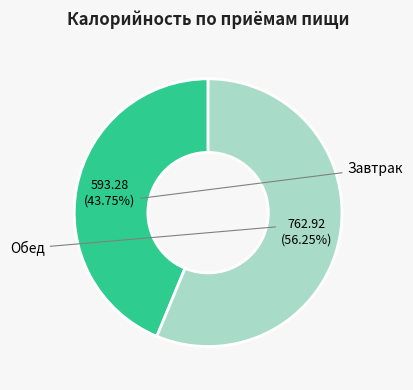

To the nearest percent, what is the difference between the largest and smallest slice percentages?

13%